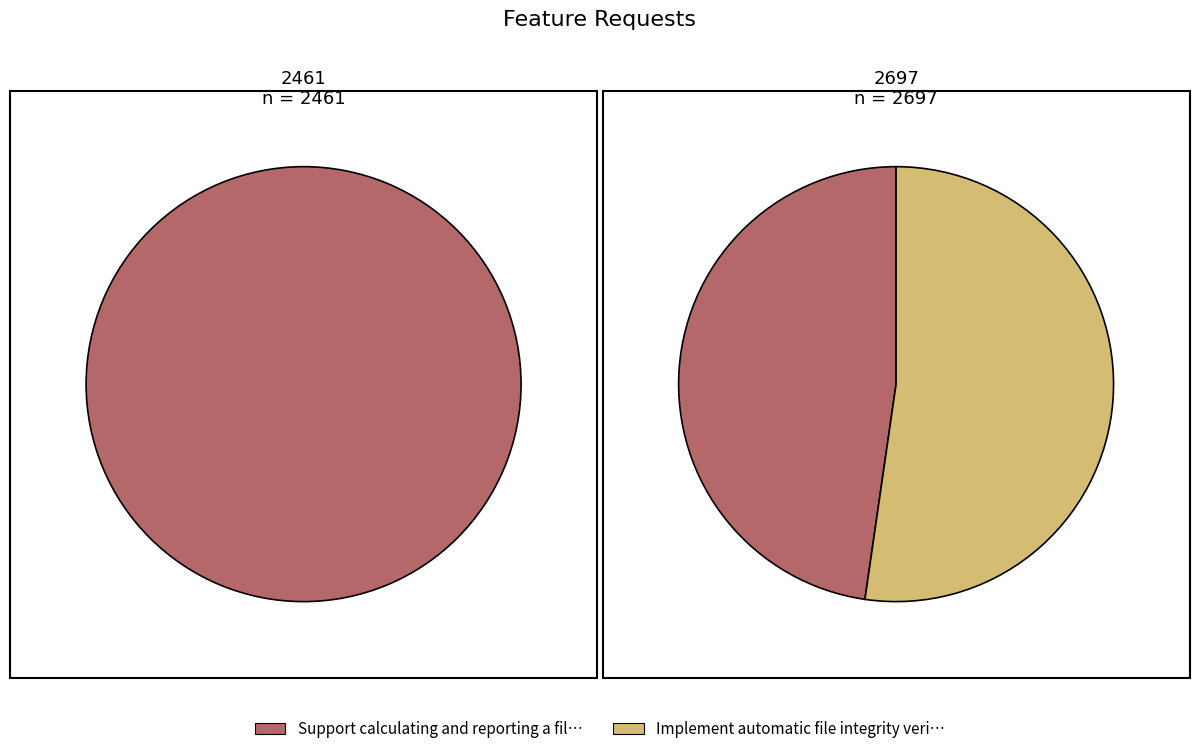

What percentage is the 2461 slice, to the nearest percent?

48%